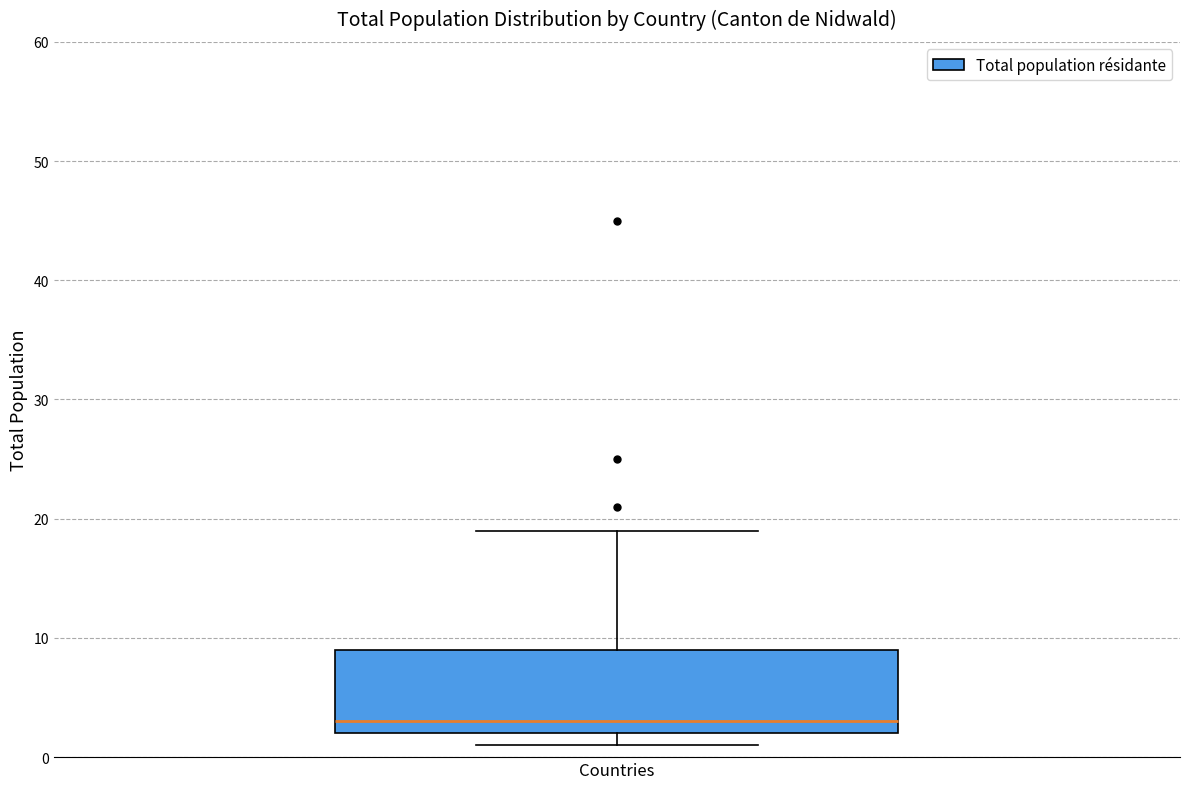

Where is the lower edge of the box for Countries on the y-axis? The values are not printed on the chart, so give them approximately, as read against the axis.

2